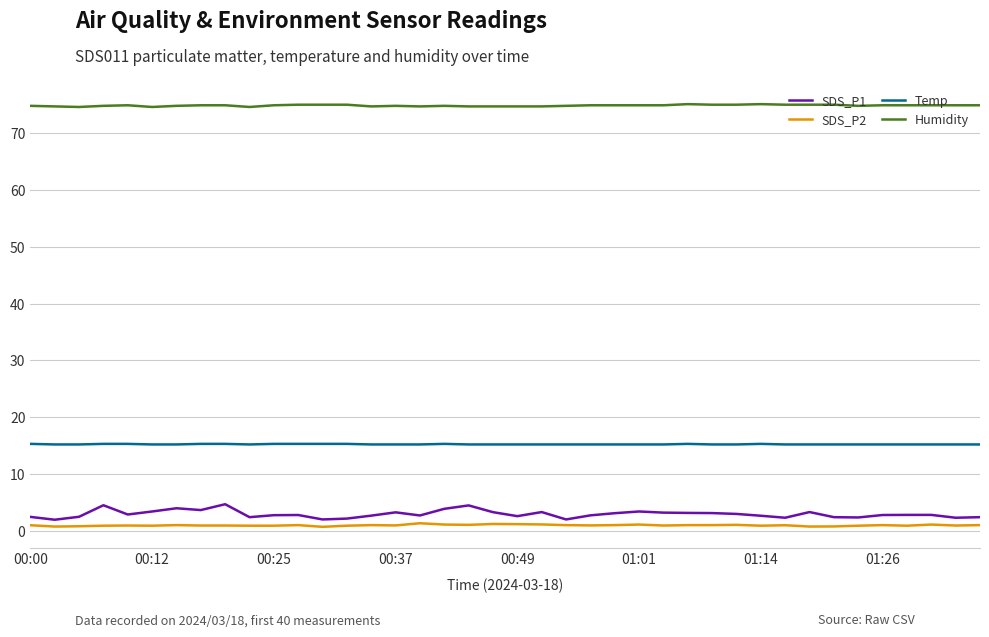

What are all the series names shown in the legend?

SDS_P1, SDS_P2, Temp, Humidity